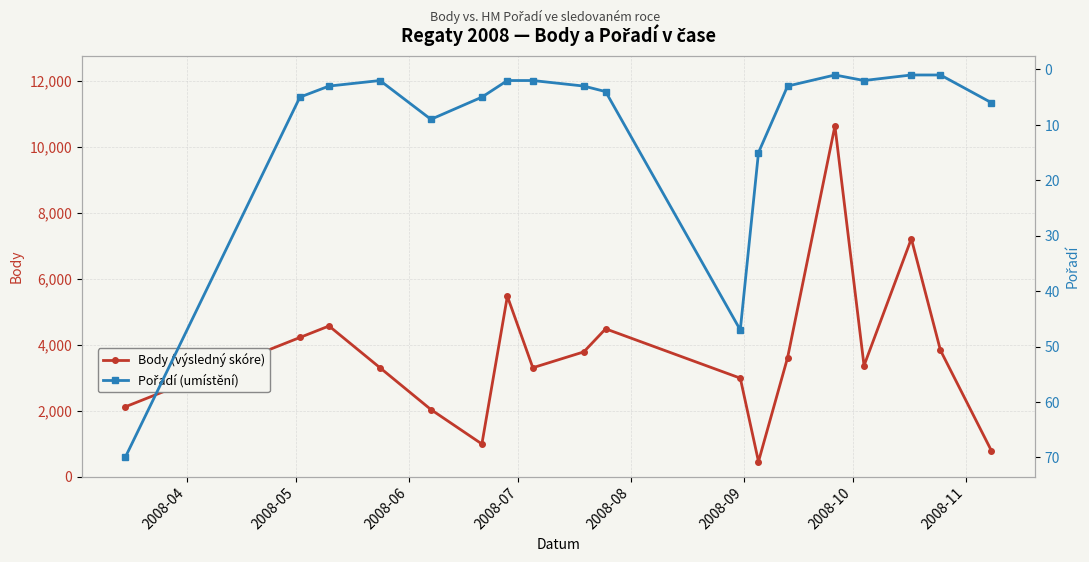

In Body (výsledný skóre), how many points are lower than both neighbors (excluding endpoints)?

4